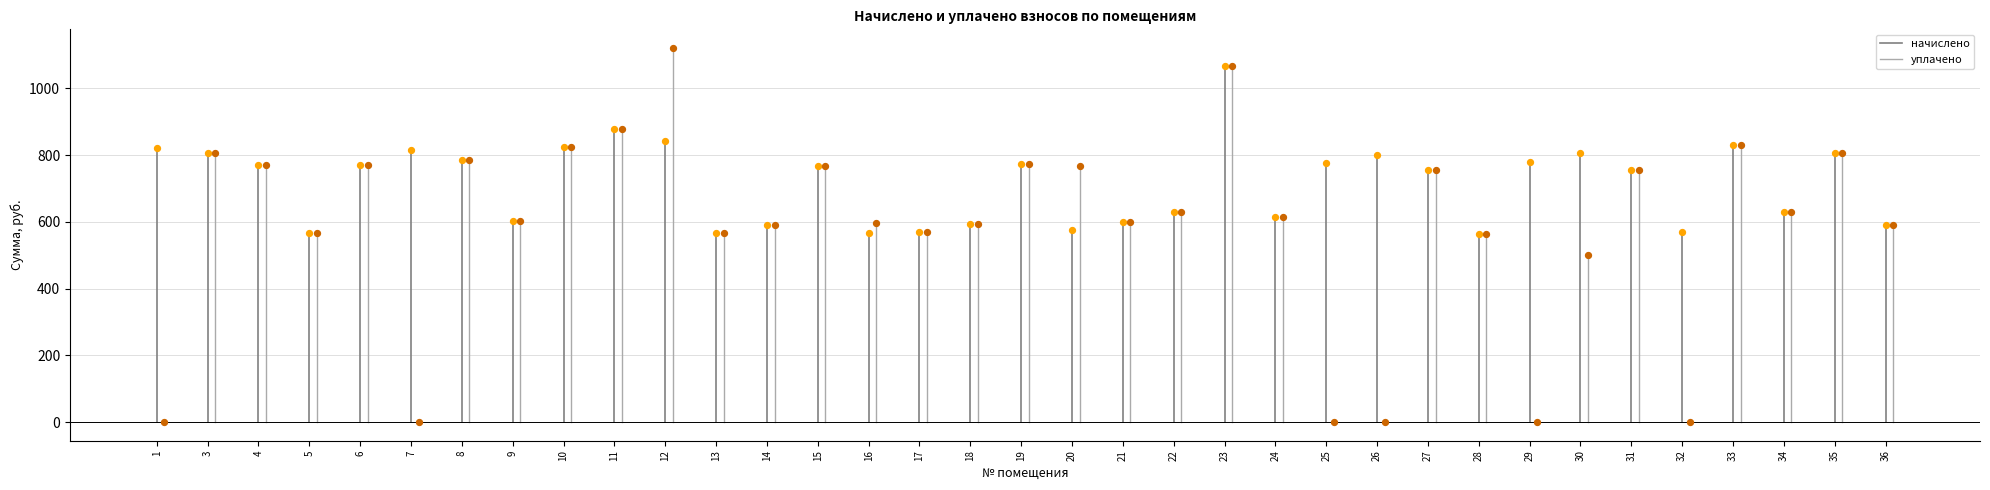

Which series has the largest Y range (max minus min)?

уплачено